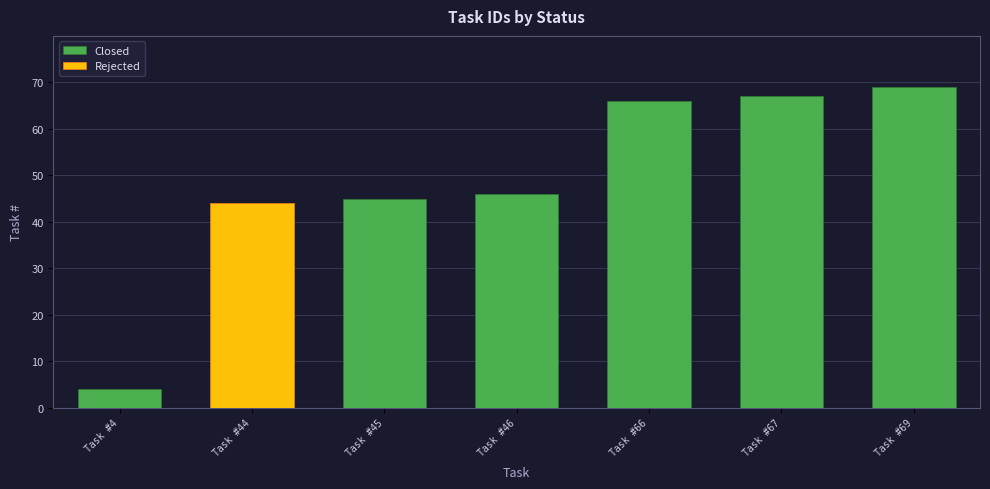

Rank the series by their maximum value, from lowest to highest.

Rejected, Closed